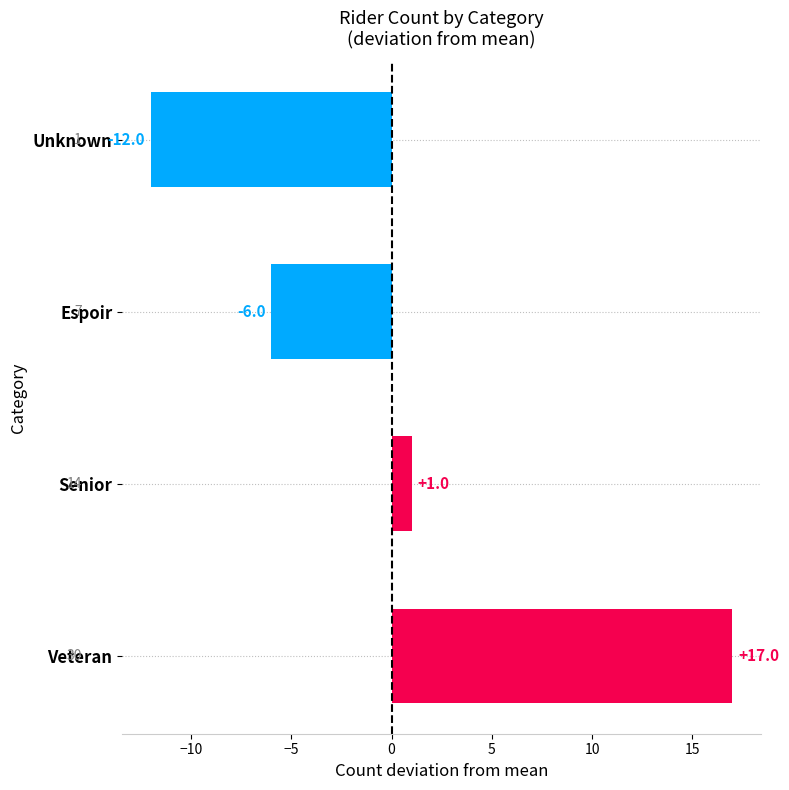

How many values are between -6 and 17?

3